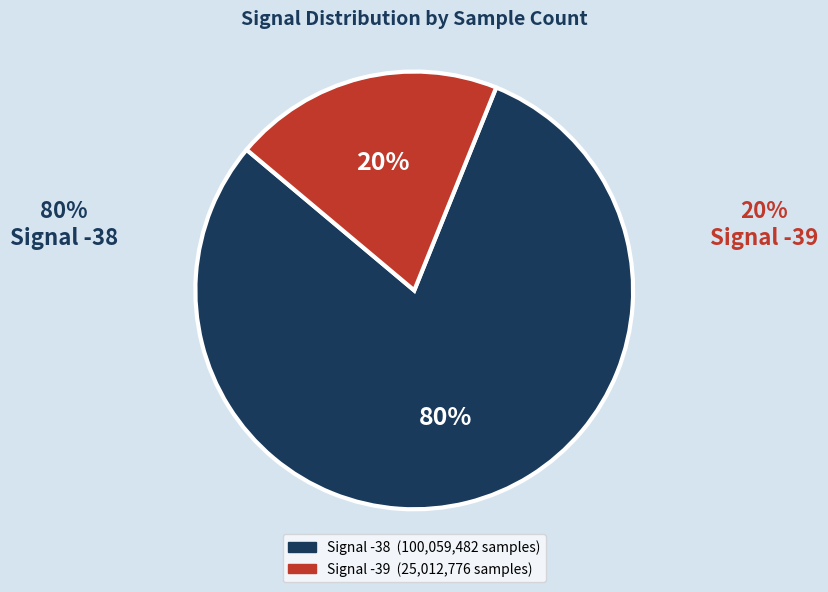

Count the number of slices in the pie.

2